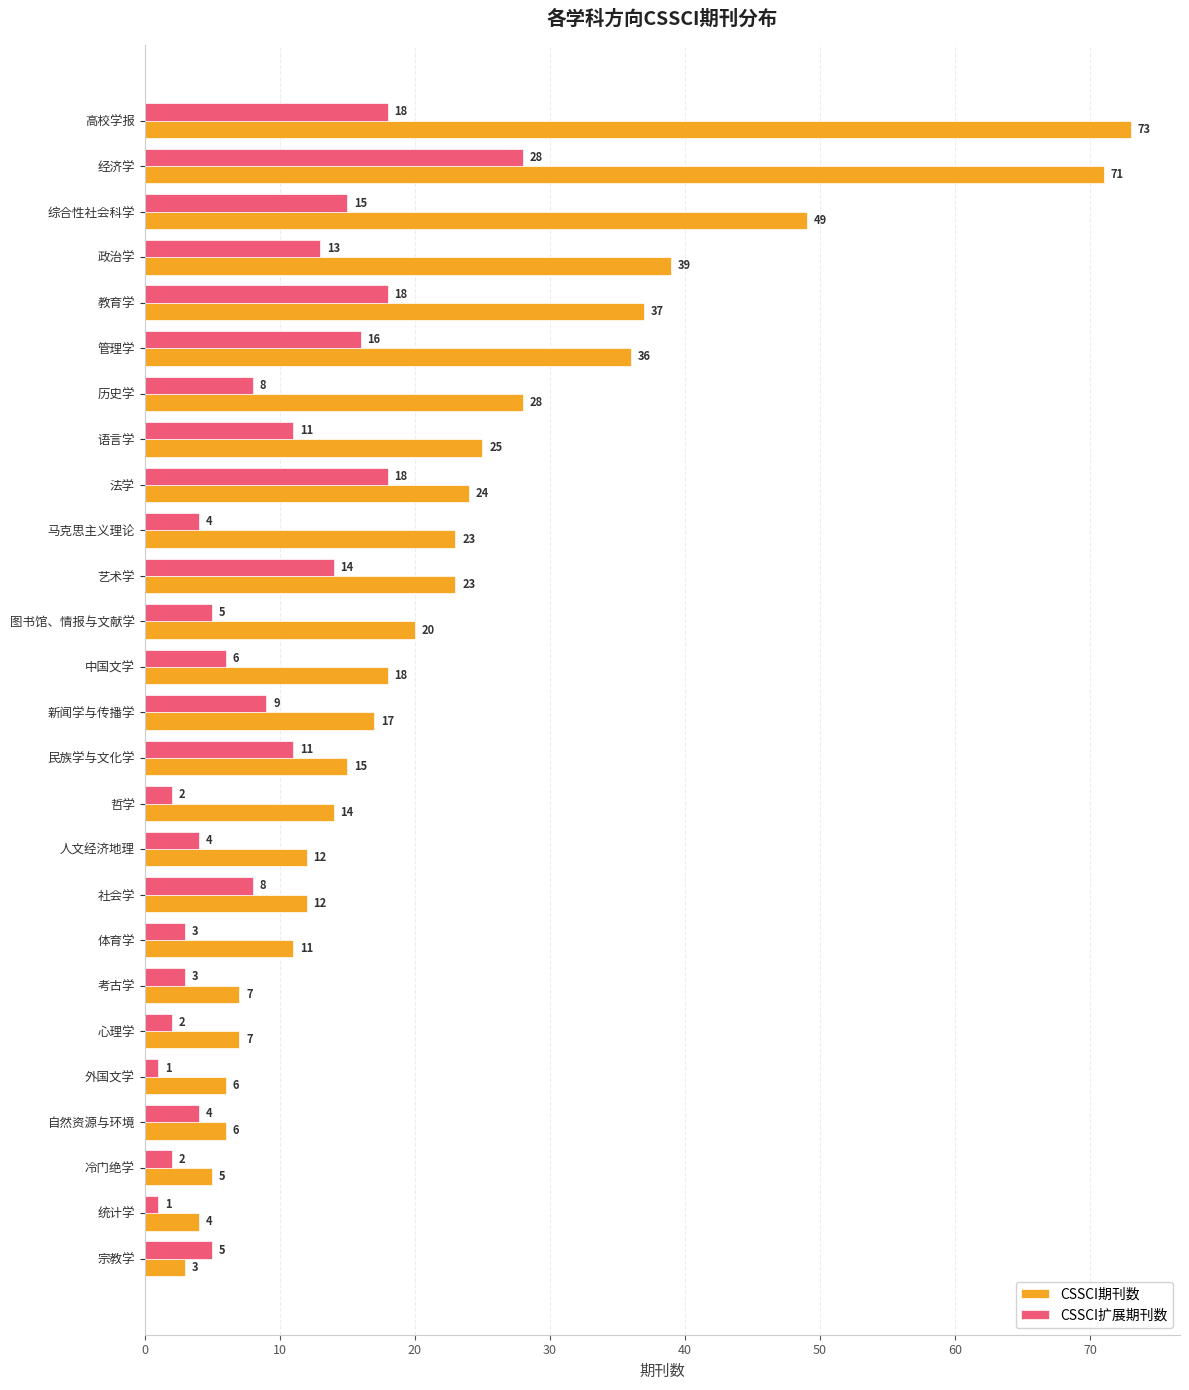

List the series in order of their overall mean, lowest first.

CSSCI扩展期刊数, CSSCI期刊数